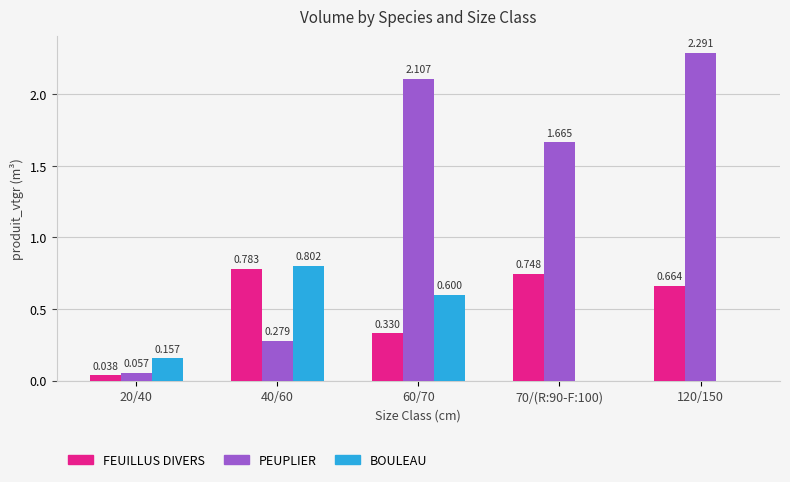

How many categories are shown in the chart?

5